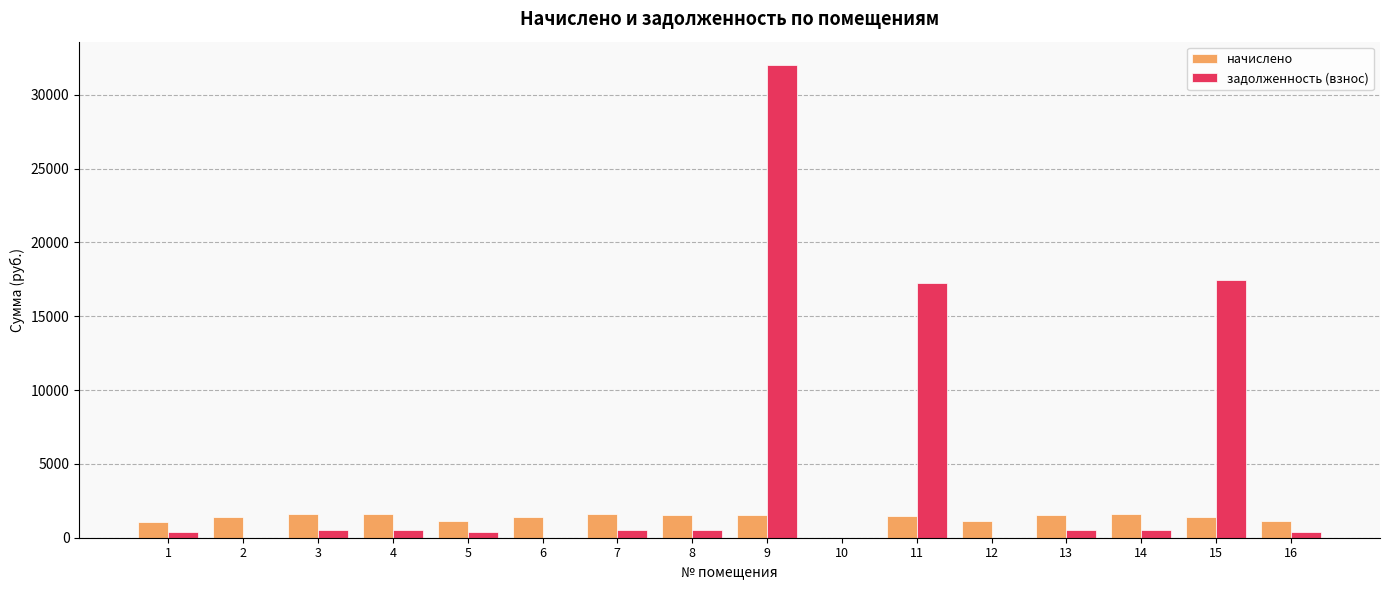

What is the greatest value displayed?

31991.8